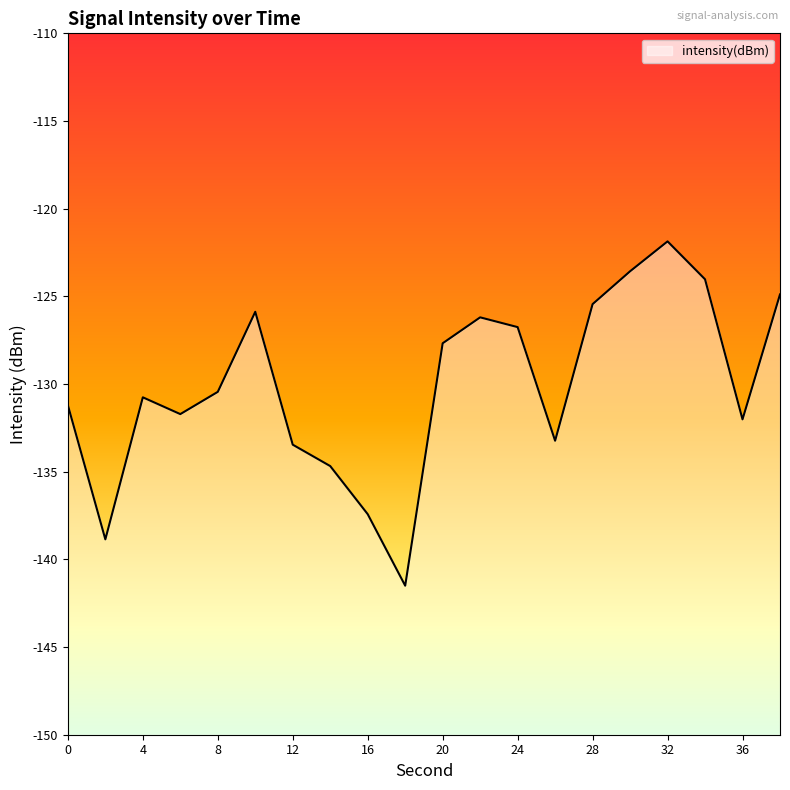

Reading right to left, extract all data points from this chart.

-124.9	-132.0	-124.0	-121.9	-123.6	-125.4	-133.2	-126.8	-126.2	-127.7	-141.5	-137.4	-134.7	-133.5	-125.9	-130.4	-131.7	-130.8	-138.9	-131.2